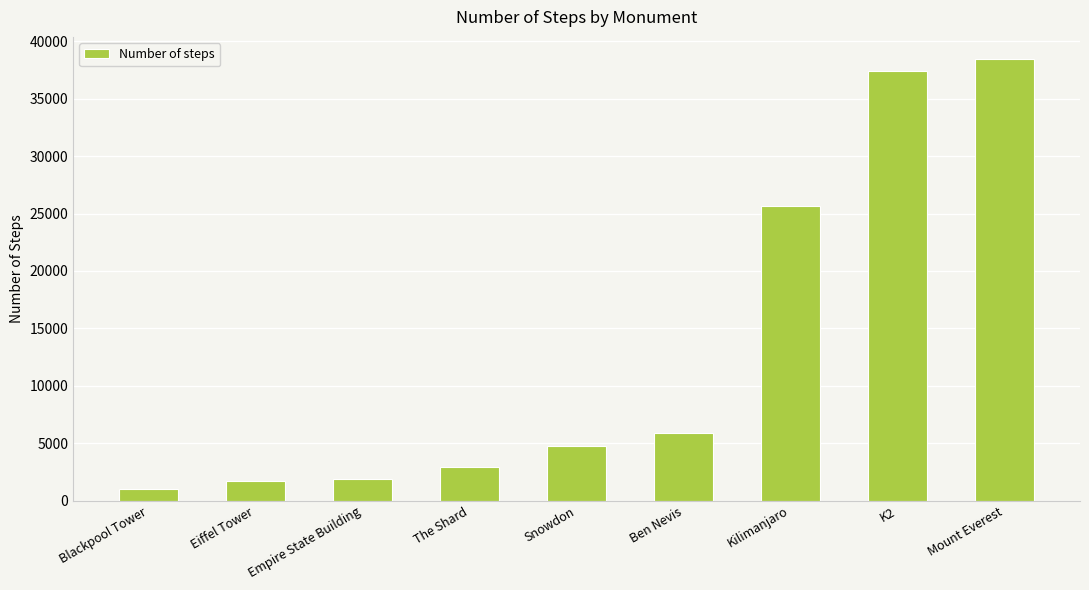

Reading left to right, what are all the values shown in this chart?

Blackpool Tower=1036	Eiffel Tower=1665	Empire State Building=1860	The Shard=2907	Snowdon=4717	Ben Nevis=5843	Kilimanjaro=25630	K2=37439	Mount Everest=38470